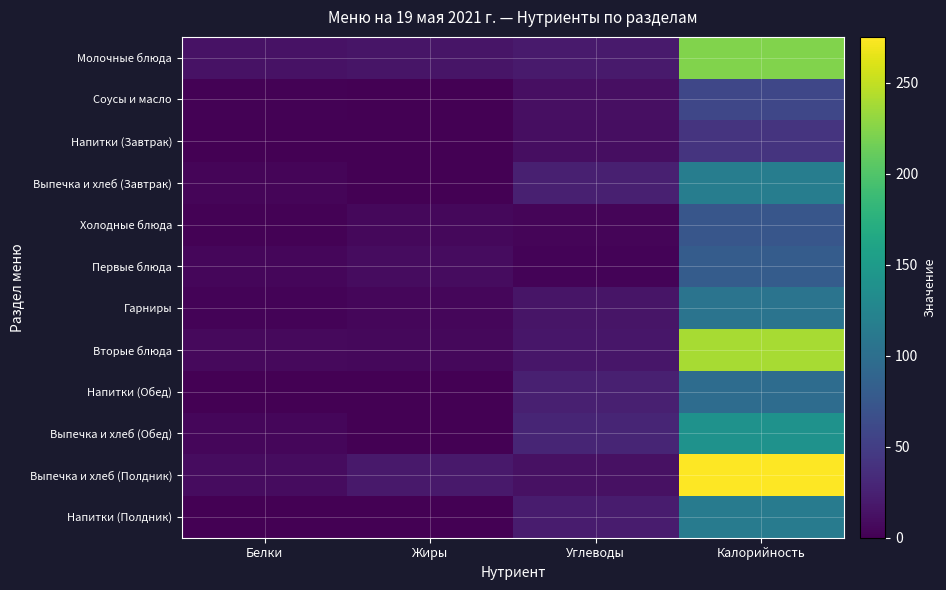

Count the number of categories in the chart.

4